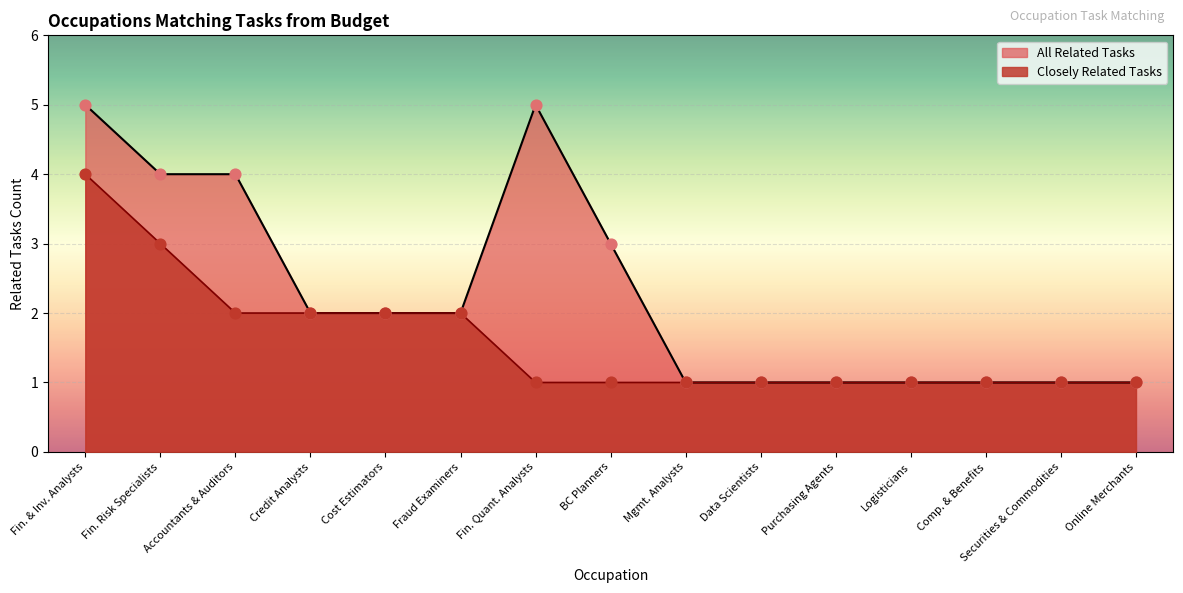

Which series has the widest spread of values?

All Related Tasks